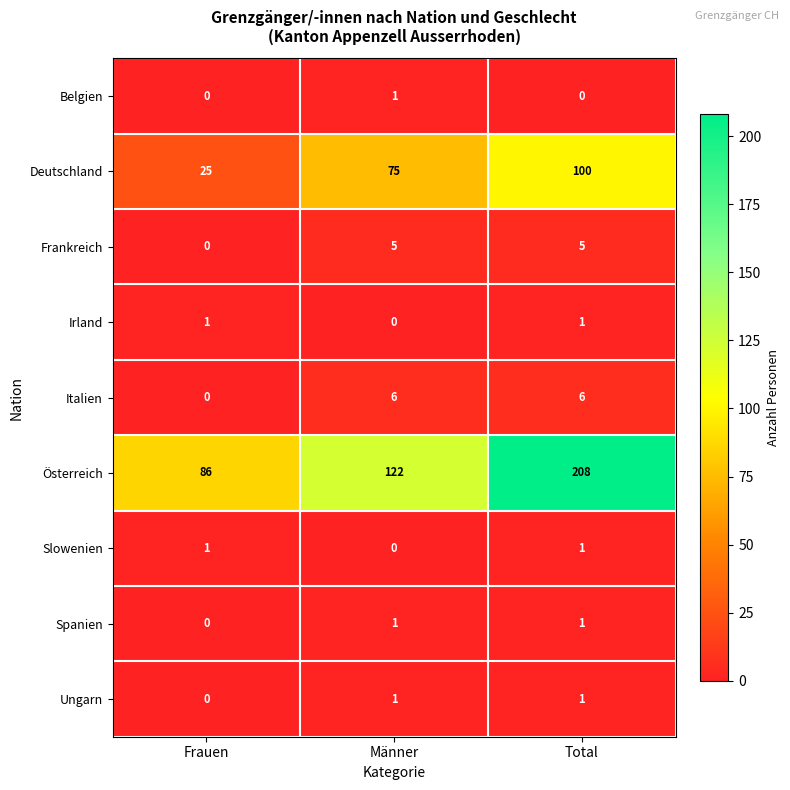

Is it true that Italien equals -3 at Frauen?

False